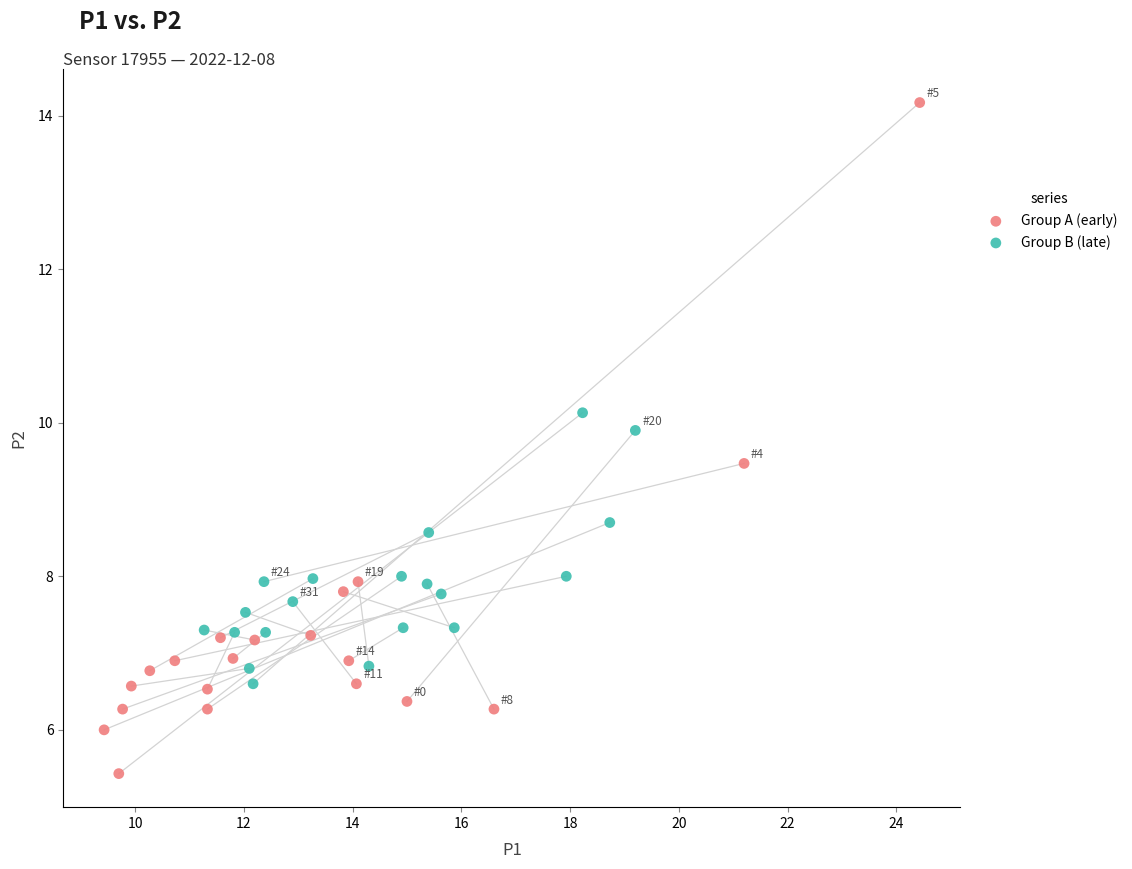

Which series has the widest spread of Y values?

Group A (early)